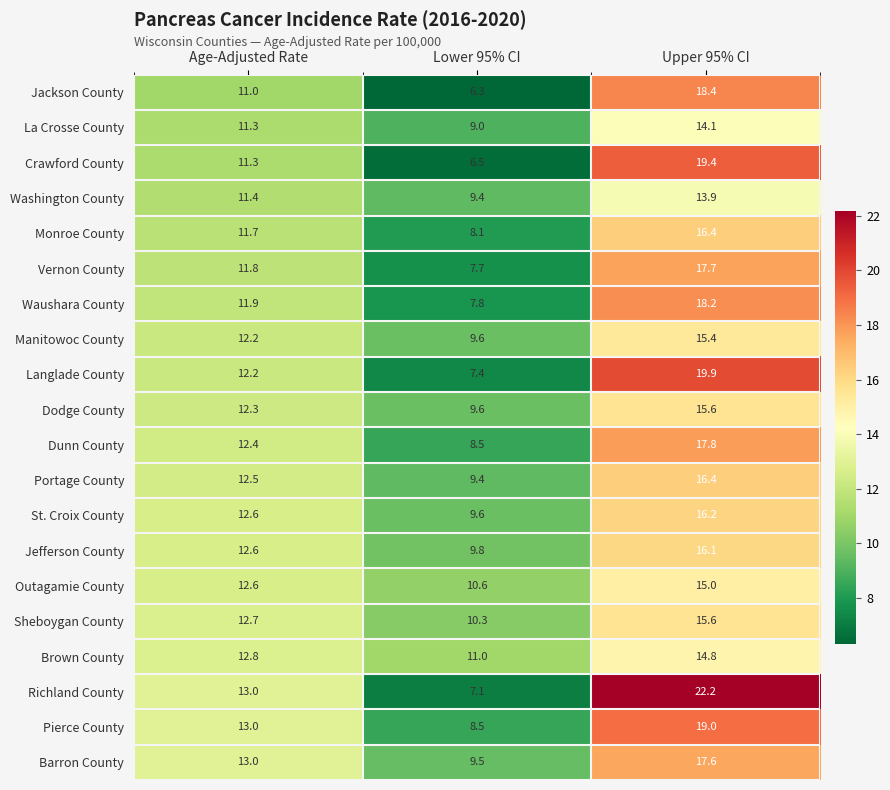

What is the sum of the Waushara County values at Age-Adjusted Rate and Lower 95% CI?

19.7